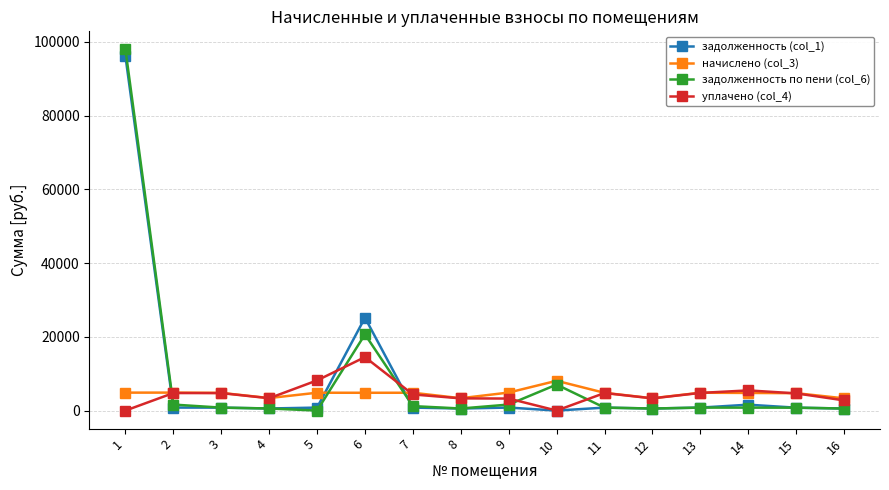

True or false: задолженность по пени (col_6) has more than 1 points higher than both neighbors.

True